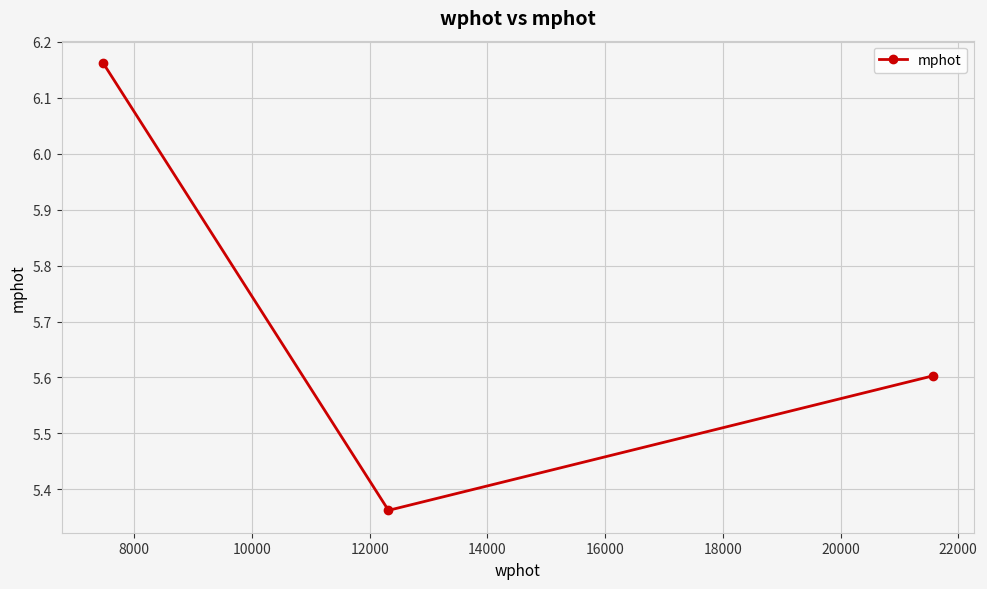

How many categories are shown in the chart?

3